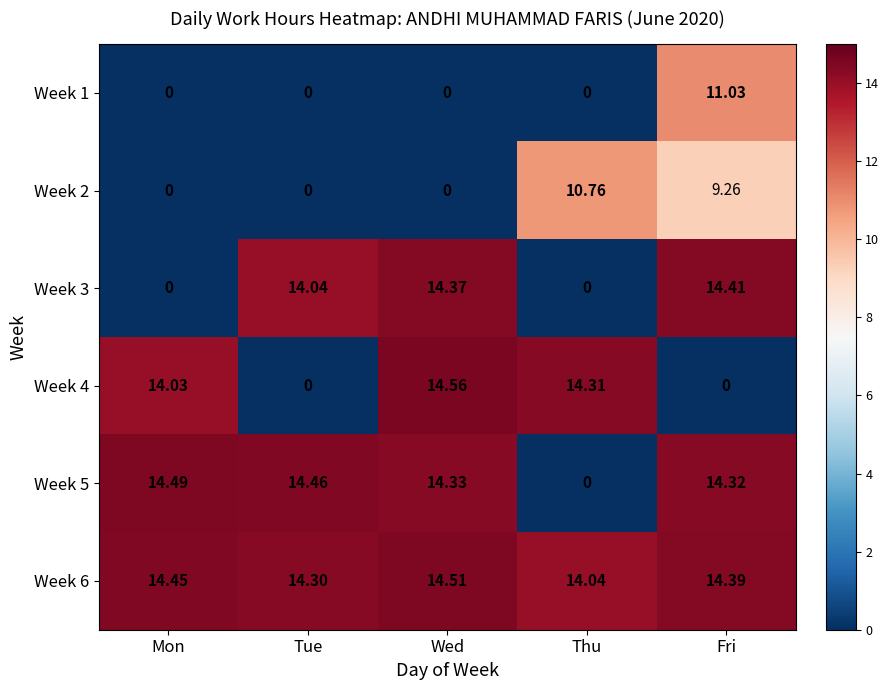

What is the spread (max minus min) of values at Mon?

14.5